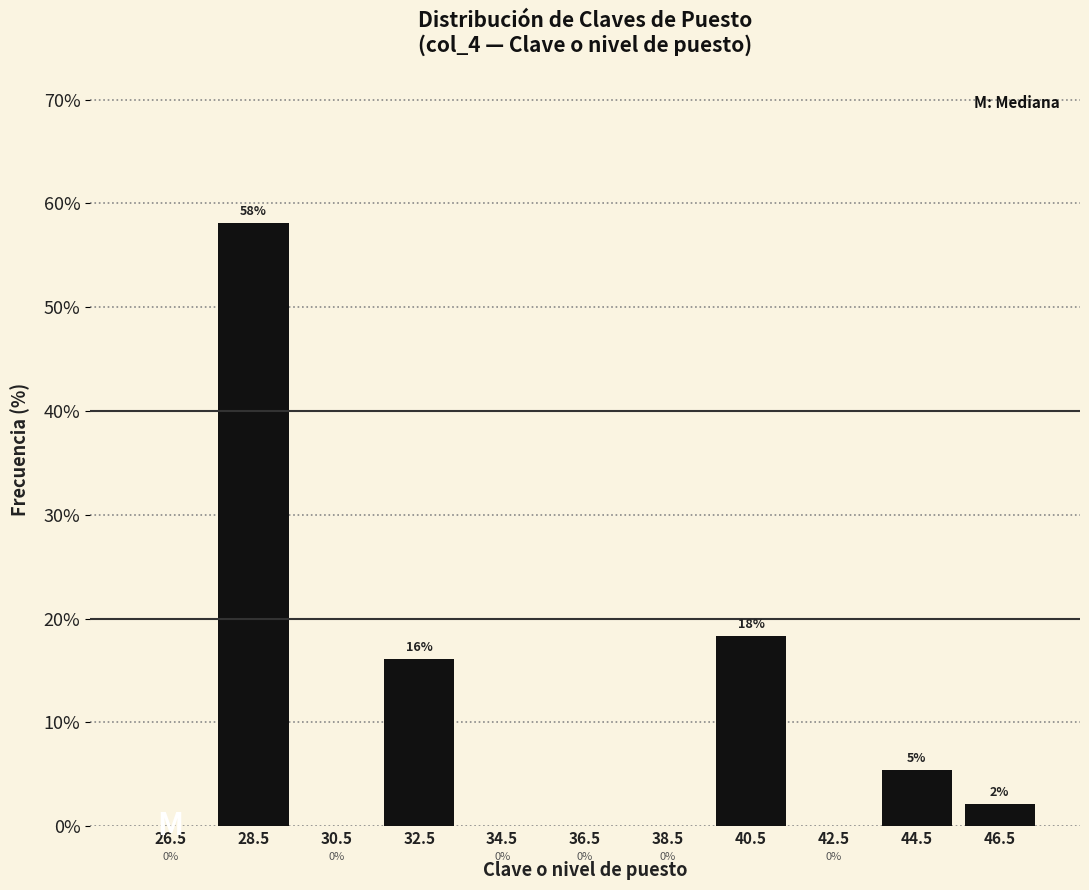

Which range on the x-axis has the tallest bar?

27.5 to 29.5